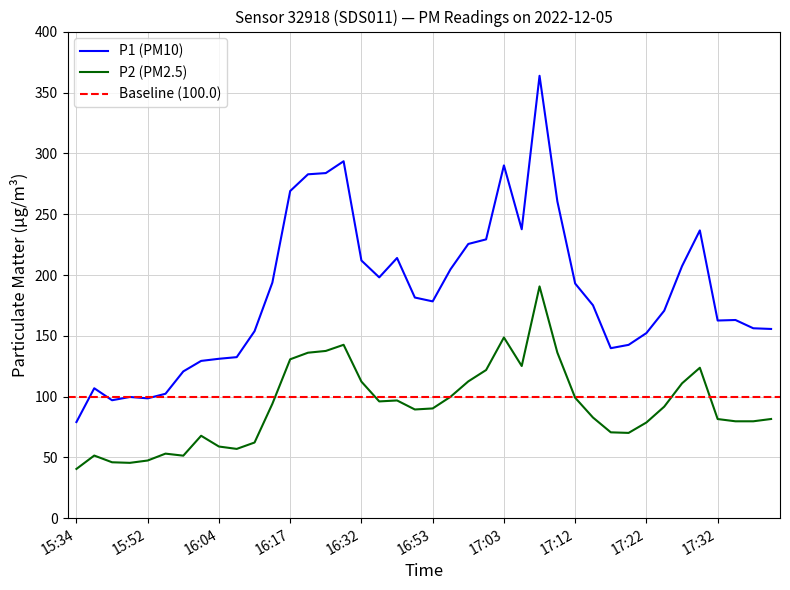

Reading left to right, extract all data points from this chart.

P1: 15:34=79.0	15:42=106.8	15:44=97.0	15:47=99.7	15:52=98.6	15:54=102.3	15:57=120.7	15:59=129.3	16:04=131.1	16:10=132.4	16:12=153.8	16:15=193.8	16:17=269.1	16:22=282.9	16:25=283.9	16:27=293.6	16:32=211.9	16:45=198.1	16:48=214.0	16:50=181.5	16:53=178.3	16:55=204.7	16:58=225.6	17:00=229.3	17:03=290.2	17:05=237.6	17:08=363.9	17:10=260.6	17:12=193.0	17:15=175.1	17:17=139.8	17:20=142.6	17:22=152.2	17:25=170.7	17:27=207.3	17:30=236.7	17:32=162.6	17:35=163.0	17:37=156.2	17:40=155.6
P2: 15:34=40.5	15:42=51.5	15:44=46.0	15:47=45.5	15:52=47.4	15:54=53.1	15:57=51.4	15:59=67.8	16:04=58.9	16:10=57.0	16:12=62.2	16:15=94.0	16:17=130.7	16:22=136.1	16:25=137.6	16:27=142.6	16:32=112.3	16:45=96.0	16:48=96.8	16:50=89.4	16:53=90.2	16:55=99.8	16:58=112.5	17:00=121.8	17:03=148.6	17:05=125.2	17:08=190.6	17:10=136.2	17:12=99.0	17:15=82.8	17:17=70.6	17:20=70.1	17:22=78.7	17:25=91.7	17:27=110.9	17:30=123.7	17:32=81.5	17:35=79.7	17:37=79.7	17:40=81.6